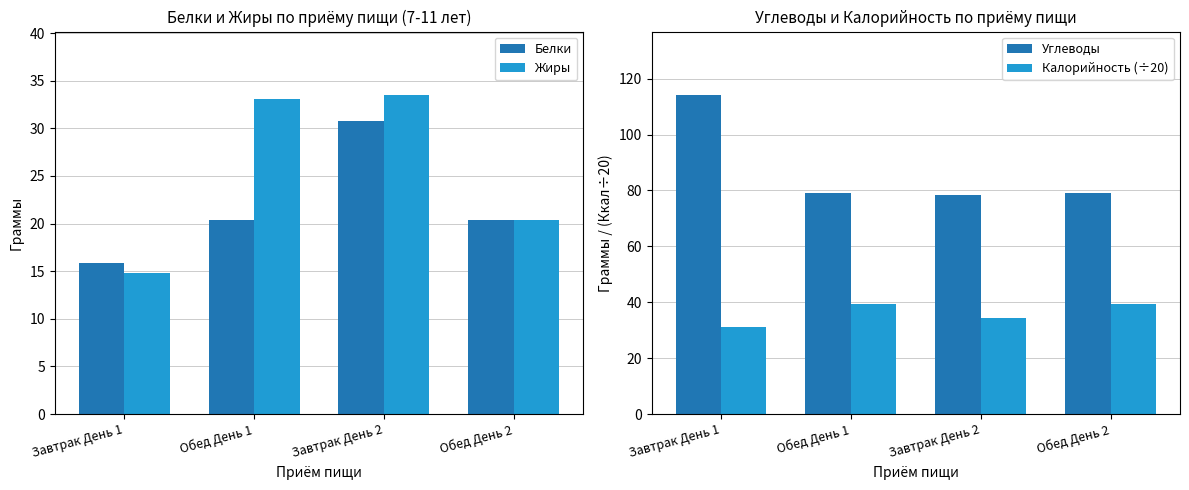

What is the label of the 2nd bar from the right?

Завтрак День 2